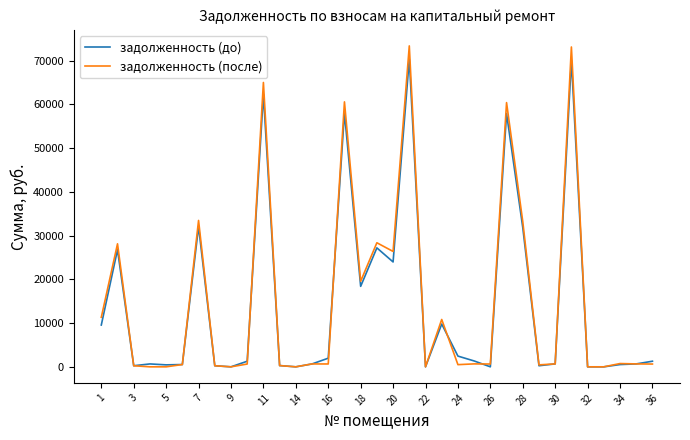

What is the greatest value displayed?

73406.8